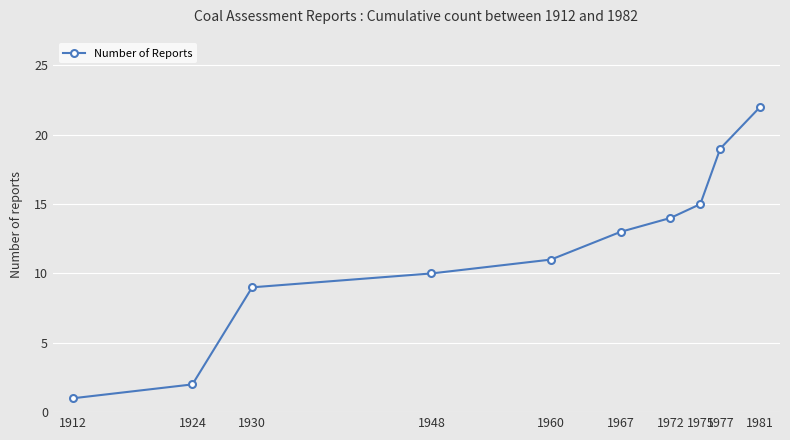

Is it true that the value at 1967 is 13?

True